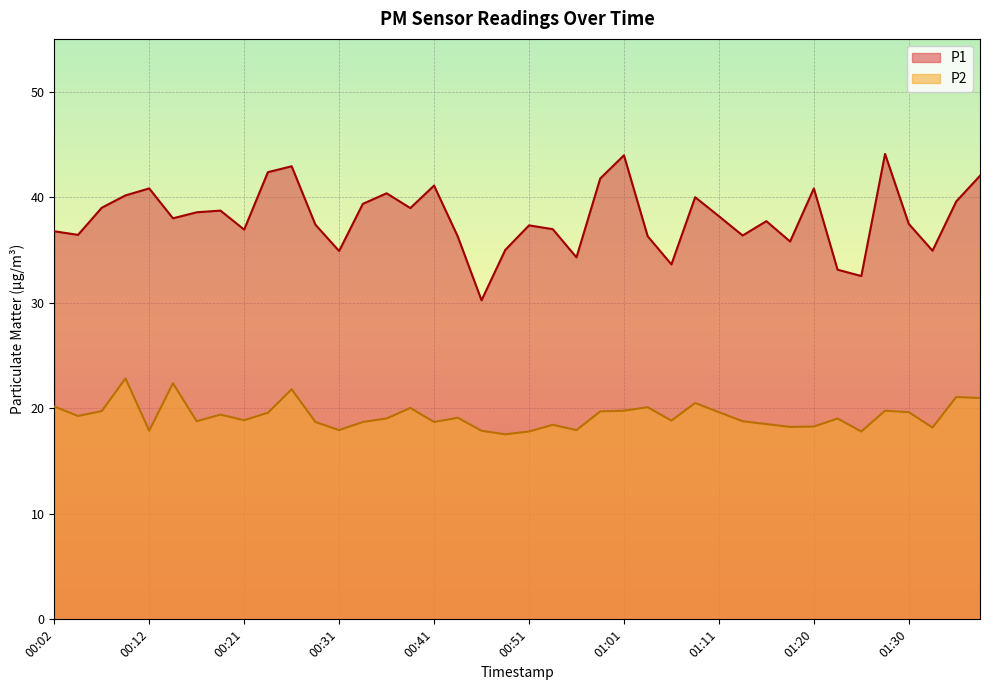

Which has a higher value, 00:39 or 01:15?

00:39